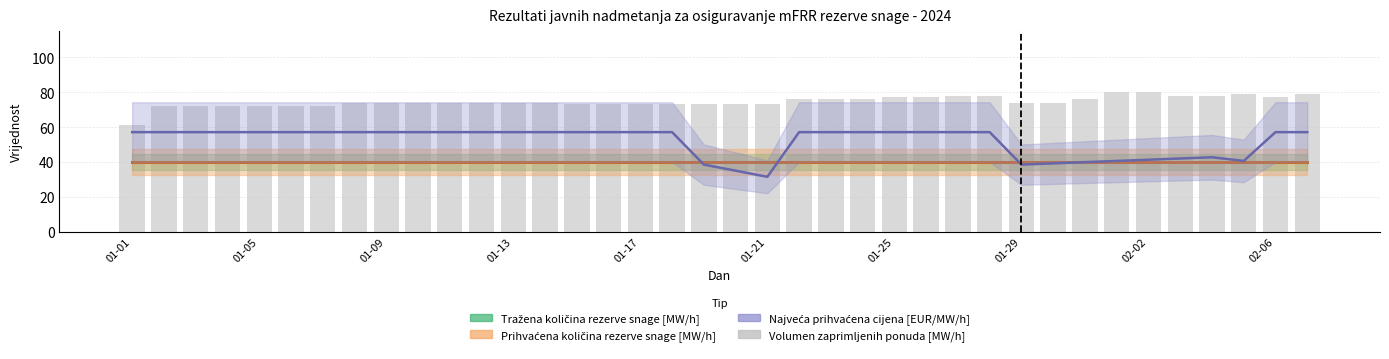

What is the greatest value displayed?

80.0